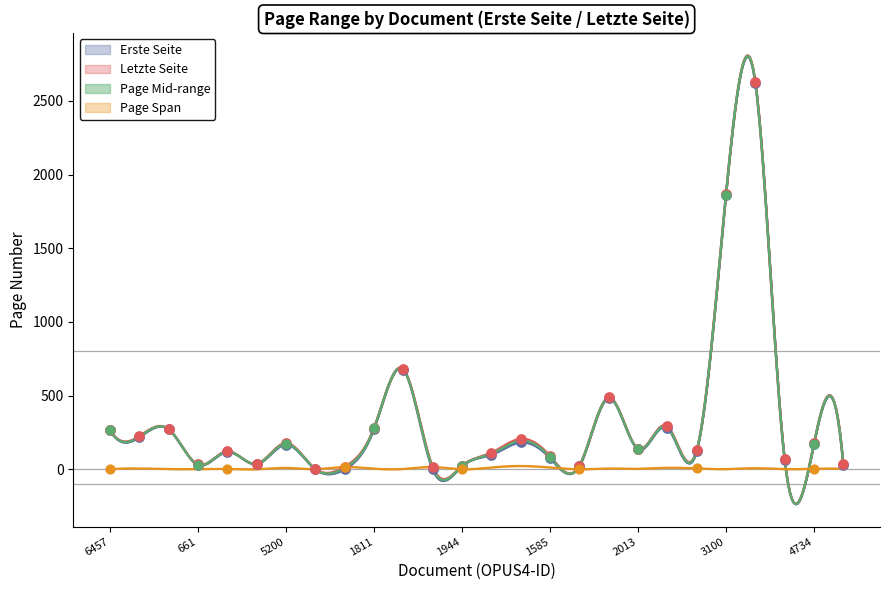

At how many categories does at least one series exceed 880?

2